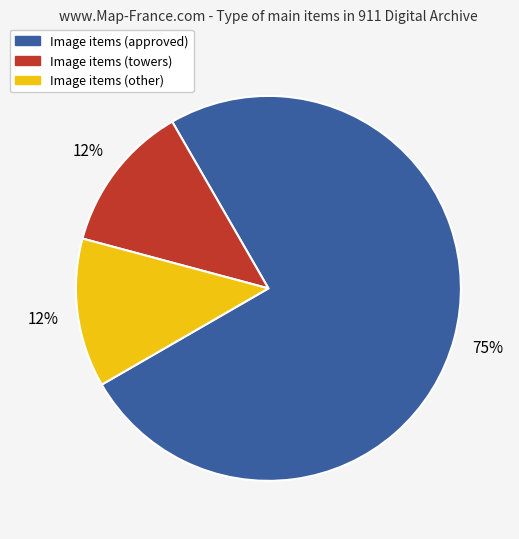

Is there any slice that represents more than half of the pie?

Yes